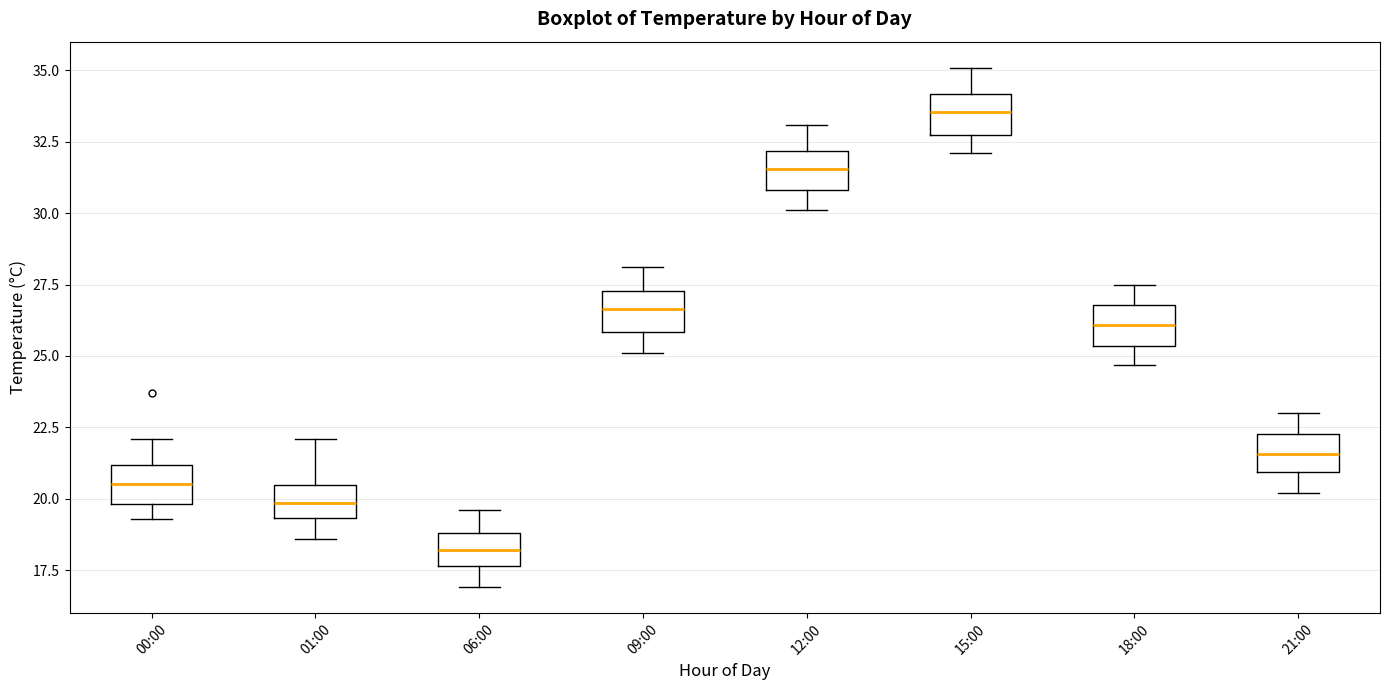

Reading left to right, transcribe this box plot: for each box, give where its median line is, the range the box spans, and where its two whiskers end, as read against the y-axis. The values are not printed on the chart, so give them approximately, as read against the axis.

00:00: median 20.5, box 20.0 to 21.0, whiskers 19.5 to 22.0
01:00: median 20.0, box 19.5 to 20.5, whiskers 18.5 to 22.0
06:00: median 18.0, box 17.5 to 19.0, whiskers 17.0 to 19.5
09:00: median 26.5, box 26.0 to 27.5, whiskers 25.0 to 28.0
12:00: median 31.5, box 31.0 to 32.0, whiskers 30.0 to 33.0
15:00: median 33.5, box 32.5 to 34.0, whiskers 32.0 to 35.0
18:00: median 26.0, box 25.5 to 27.0, whiskers 24.5 to 27.5
21:00: median 21.5, box 21.0 to 22.5, whiskers 20.0 to 23.0